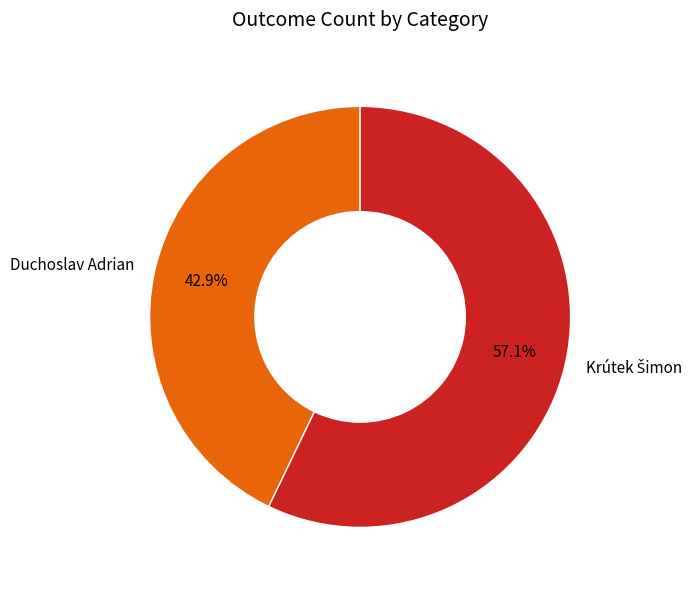

What portion of the pie excludes Duchoslav Adrian?

57.1%